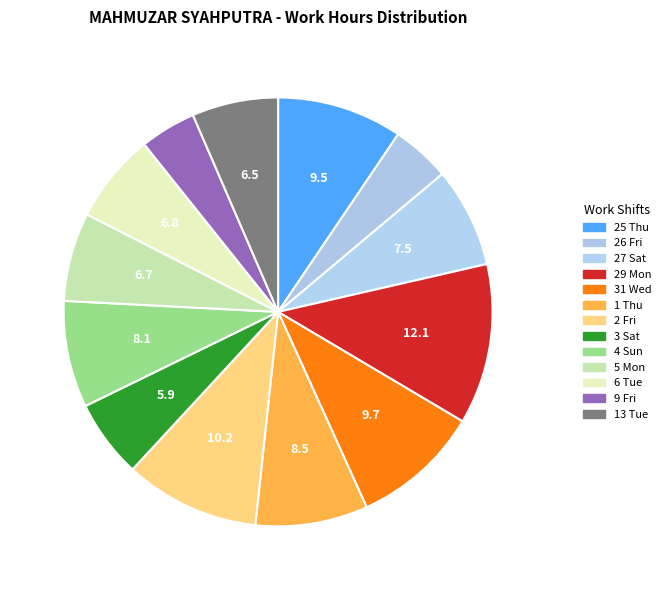

How many slices are in this pie chart?

13